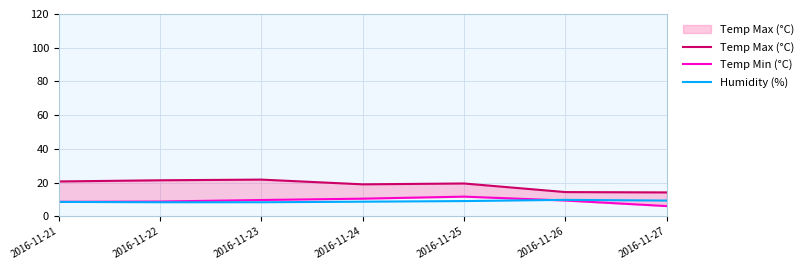

What is the maximum value shown in the chart?

21.8